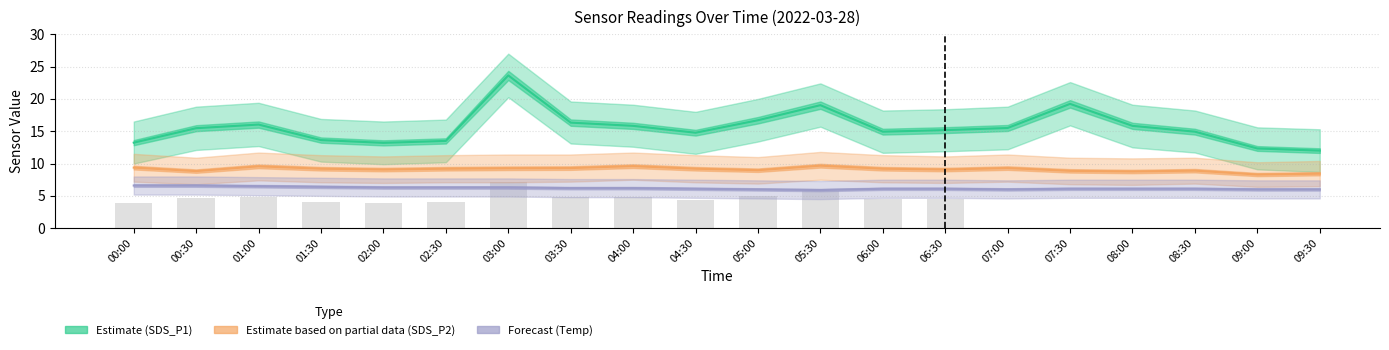

At which category is the sum across all series the highest?

03:00